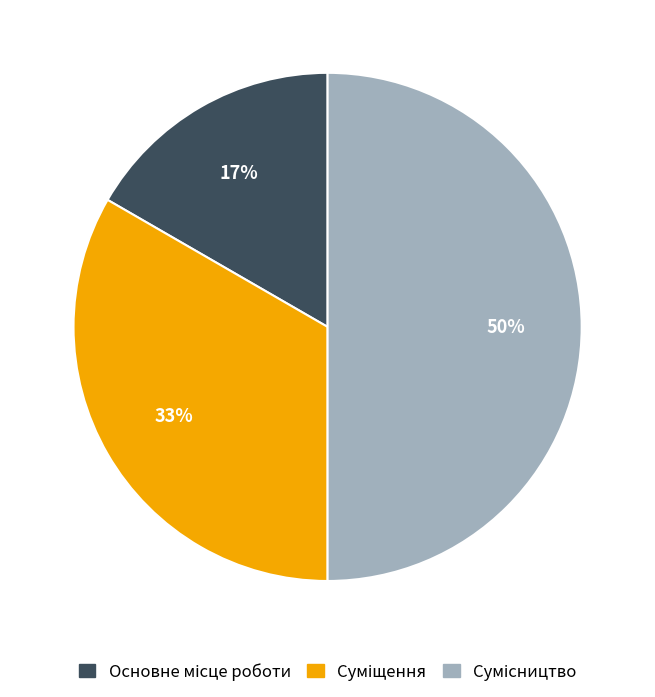

To the nearest percent, what is the difference between the largest and smallest slice percentages?

33%